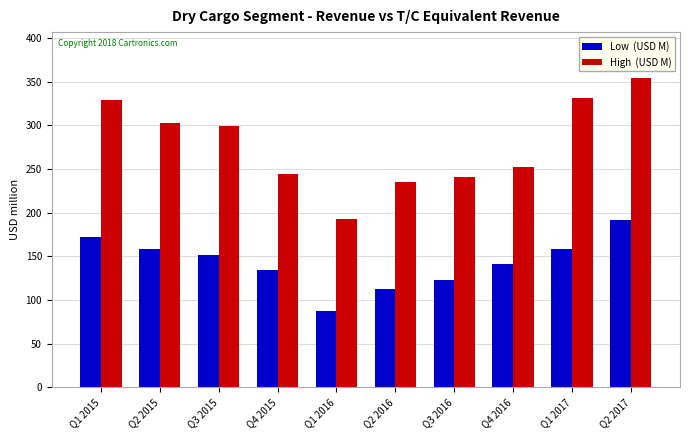

At which category does the chart reach its peak across all series?

Q2 2017